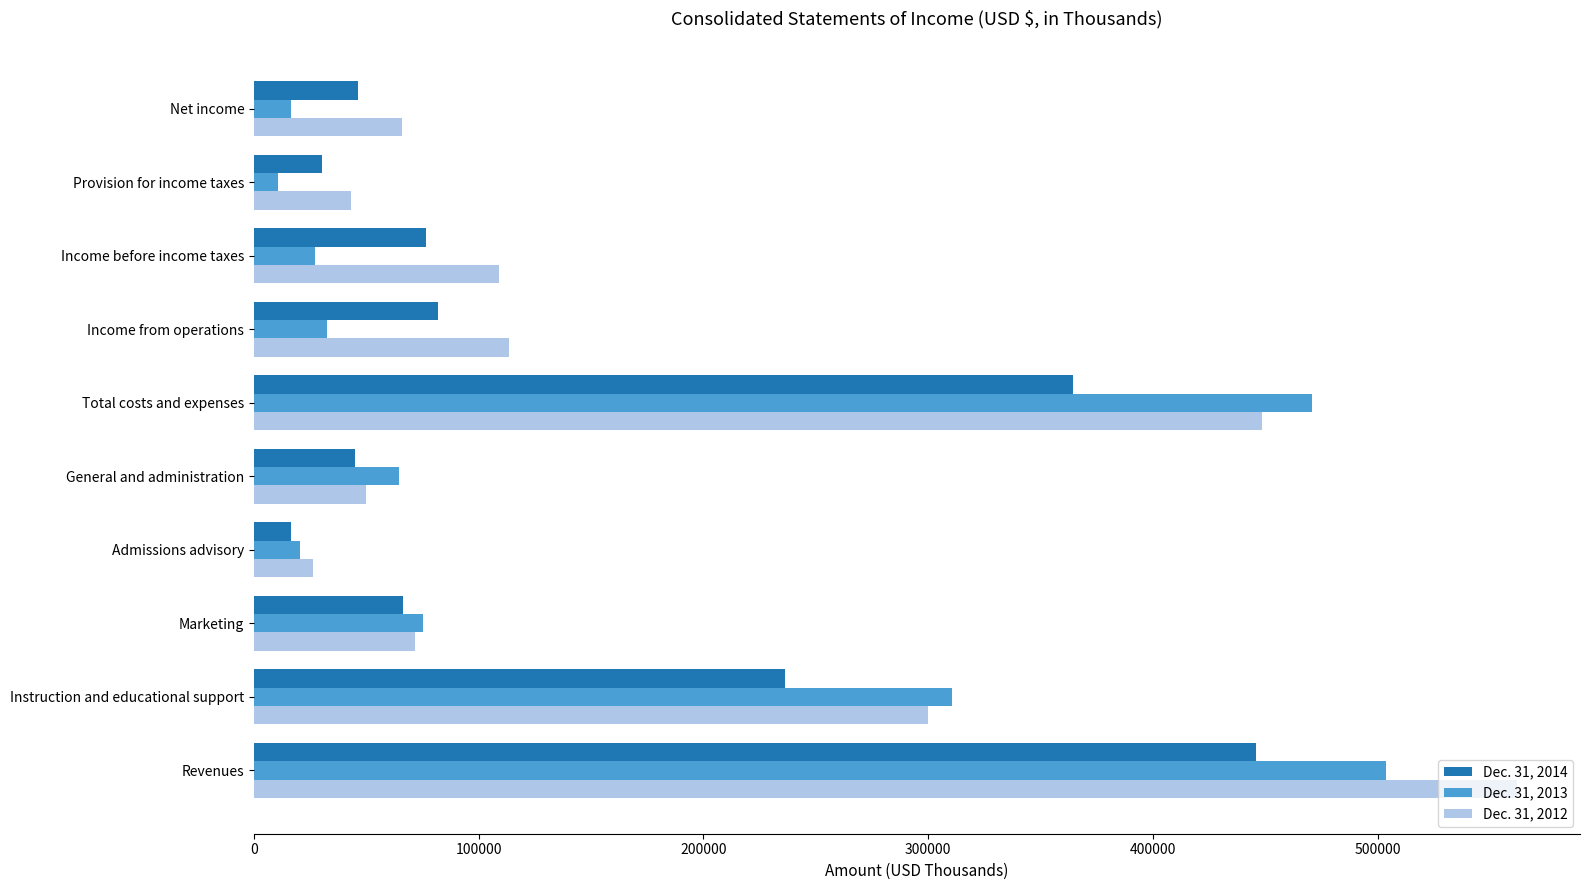

At how many categories does at least one series exceed 372651?

2